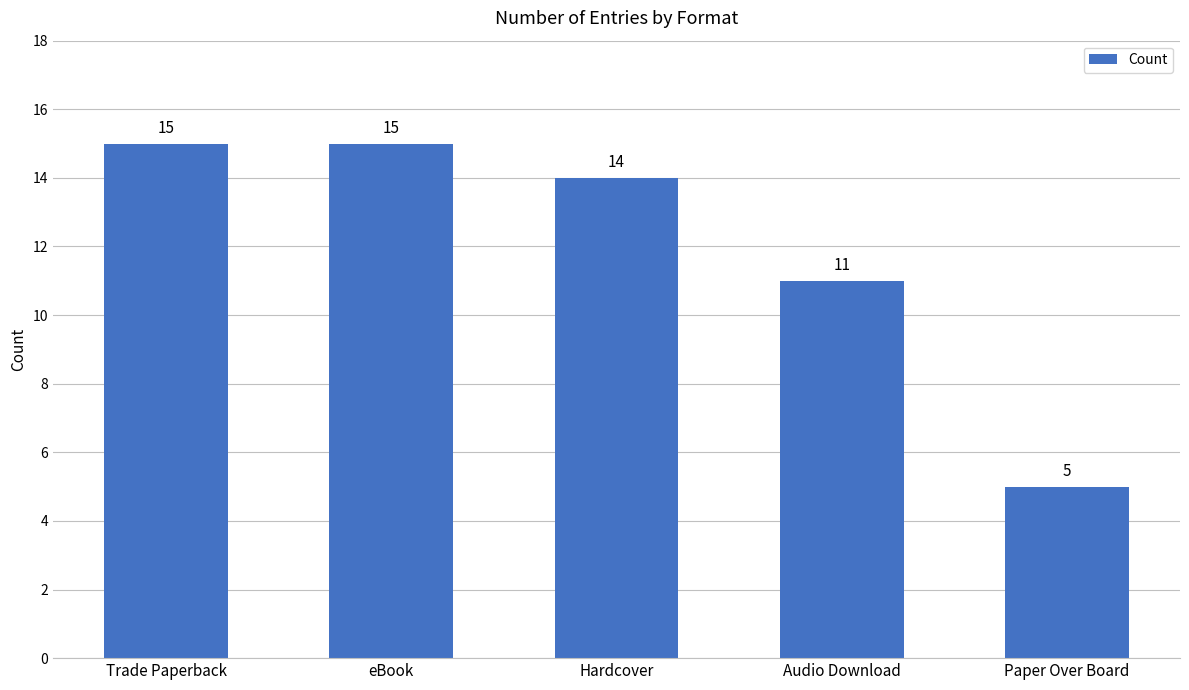

Between eBook and Paper Over Board, which is larger?

eBook